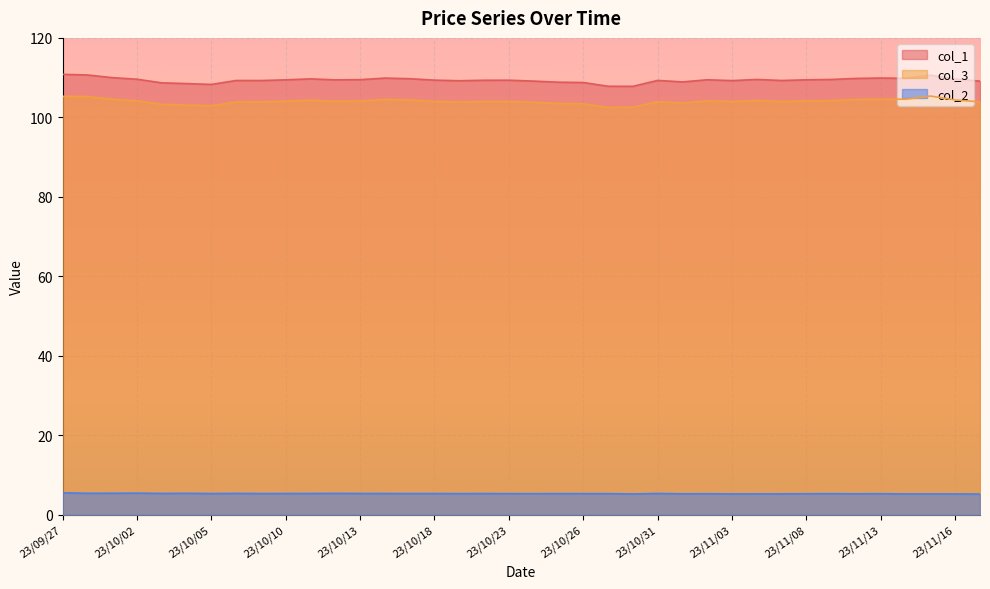

The value of col_1 at 23/10/20 is 109.3. True or false?

True